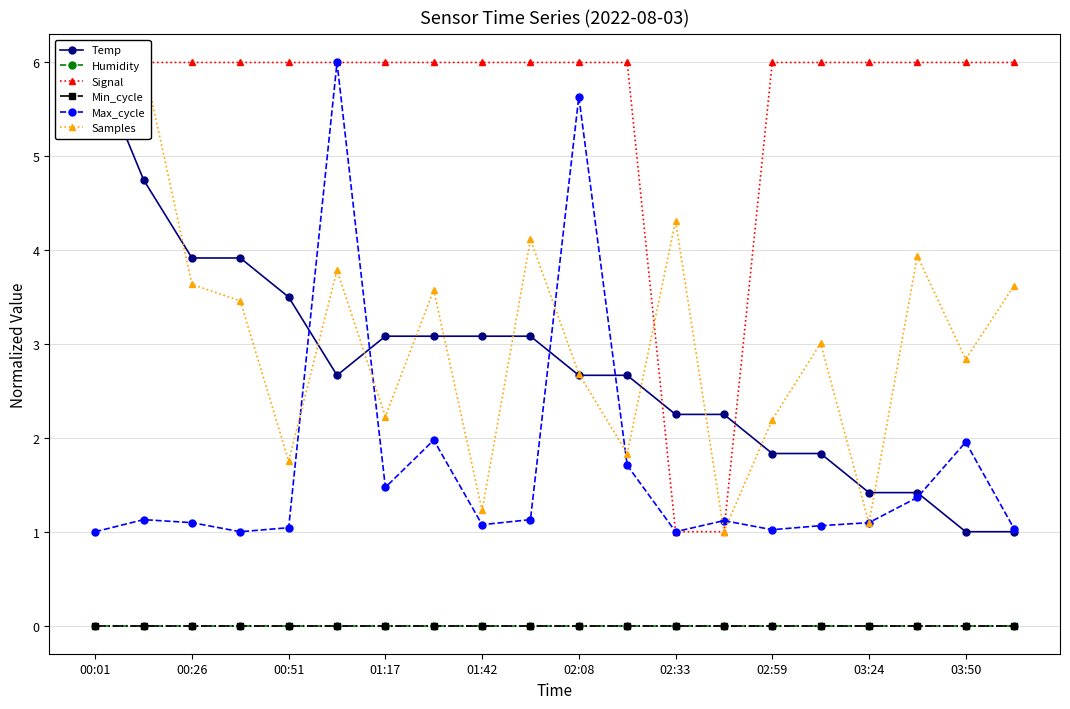

True or false: Max_cycle and Humidity cross at least once.

False